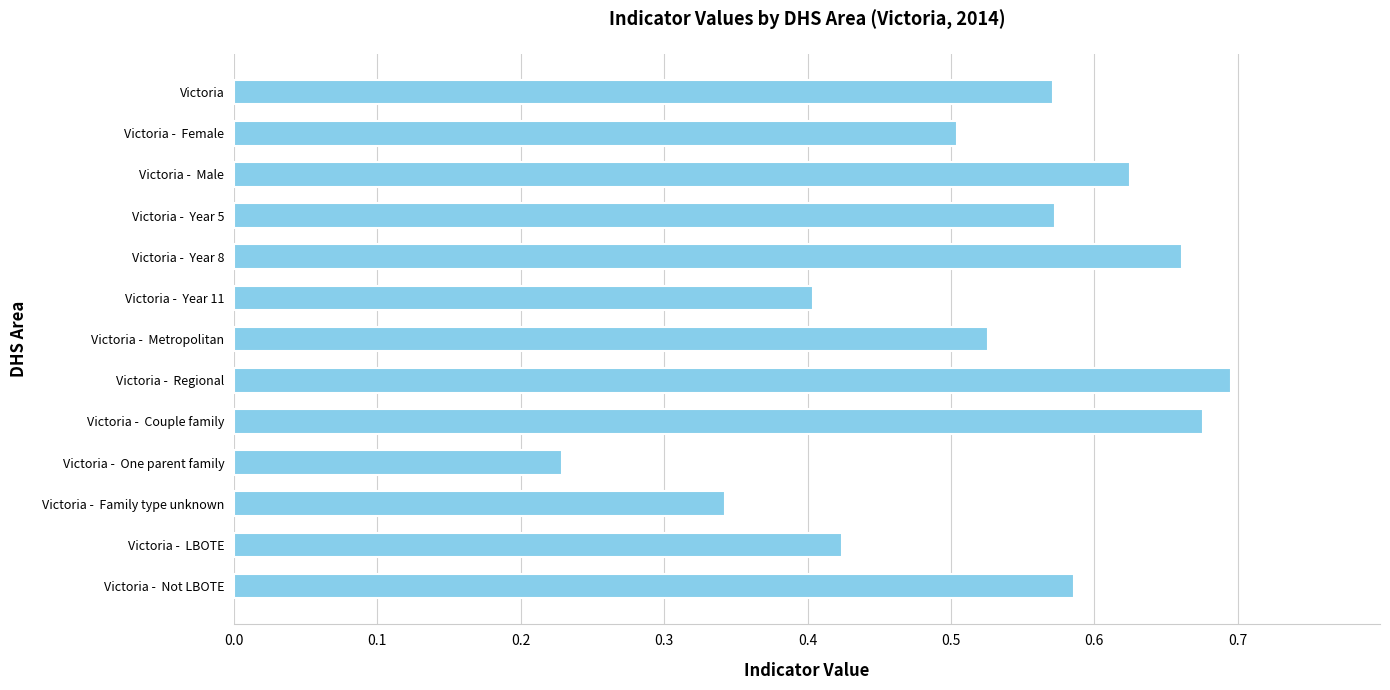

What position from the top is Victoria -  Couple family?

9